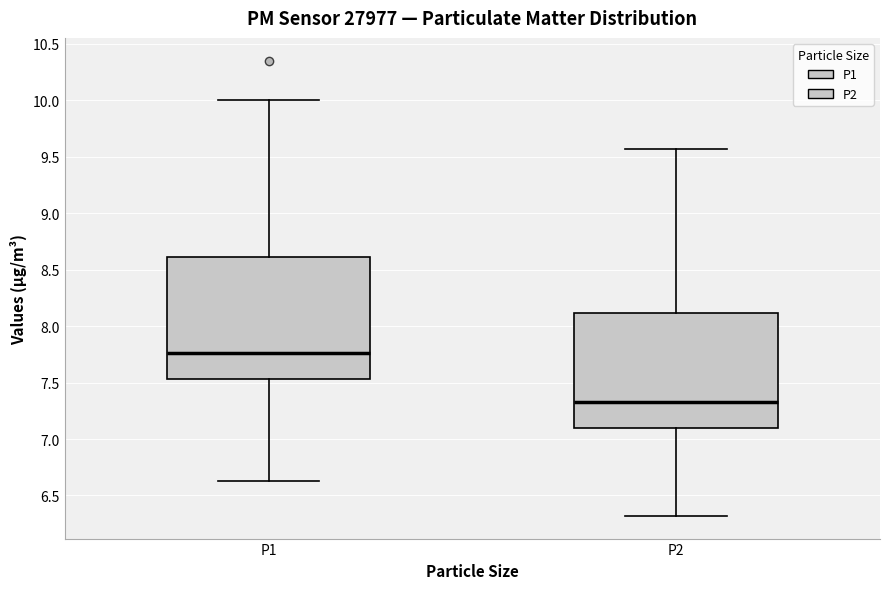

Reading left to right, transcribe this box plot: for each box, give where its median line is, the range the box spans, and where its two whiskers end, as read against the y-axis. The values are not printed on the chart, so give them approximately, as read against the axis.

P1: median 7.75, box 7.55 to 8.60, whiskers 6.65 to 10.00
P2: median 7.35, box 7.10 to 8.10, whiskers 6.30 to 9.55